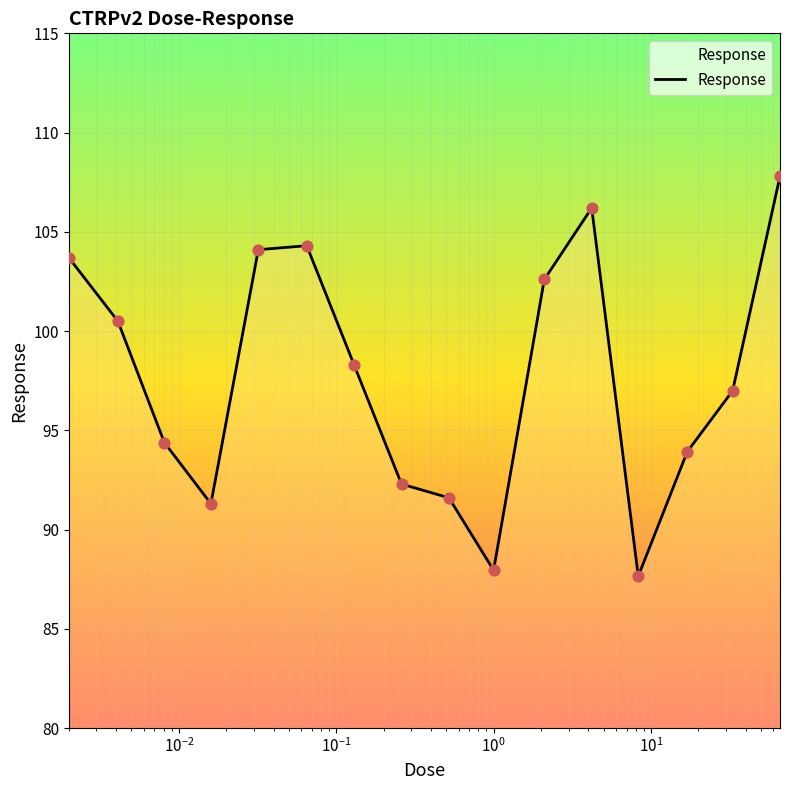

What is the greatest value displayed?

107.8